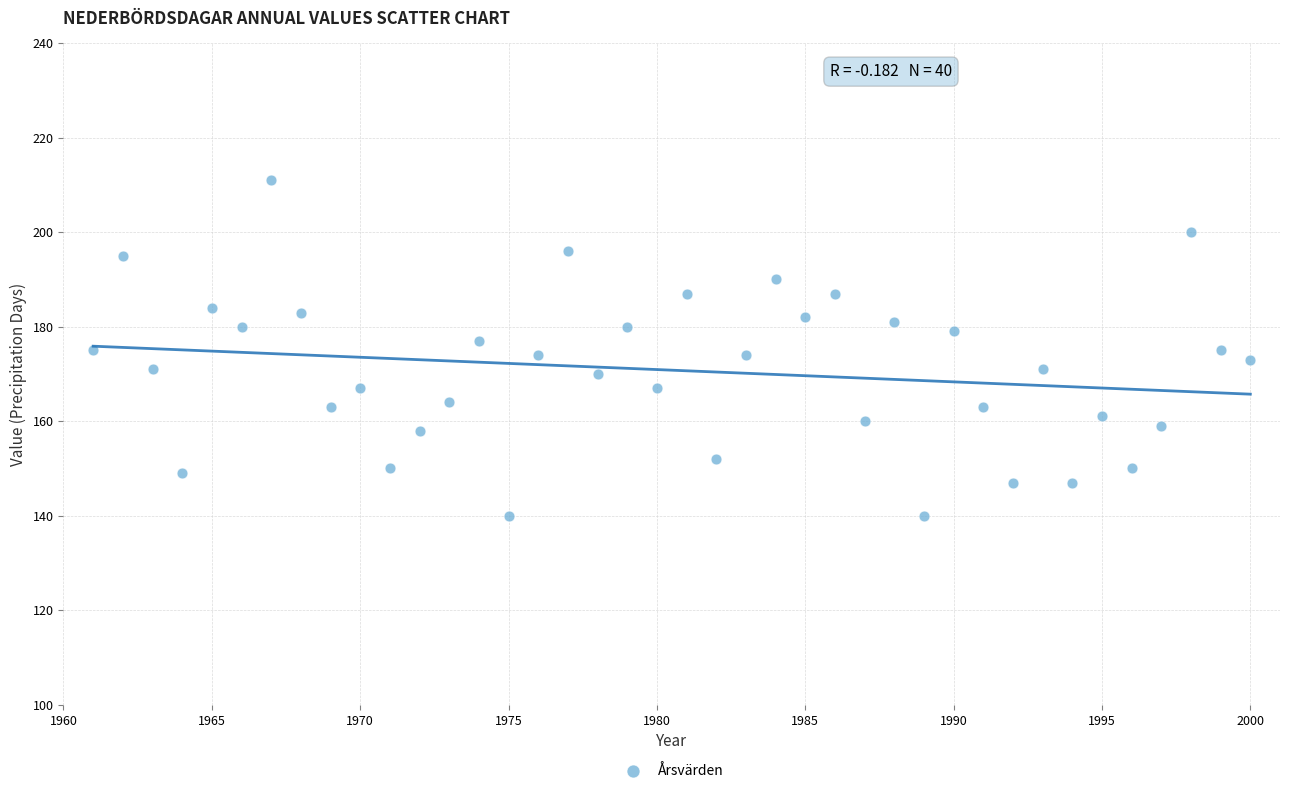

What is the range of X values (max minus min)?

39